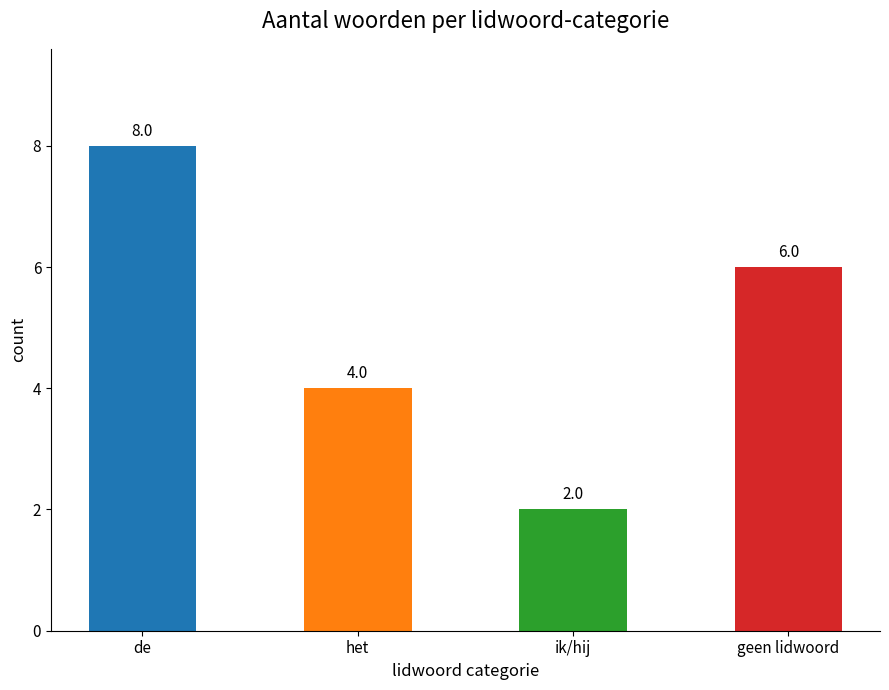

What is the approximate value at geen lidwoord?

6